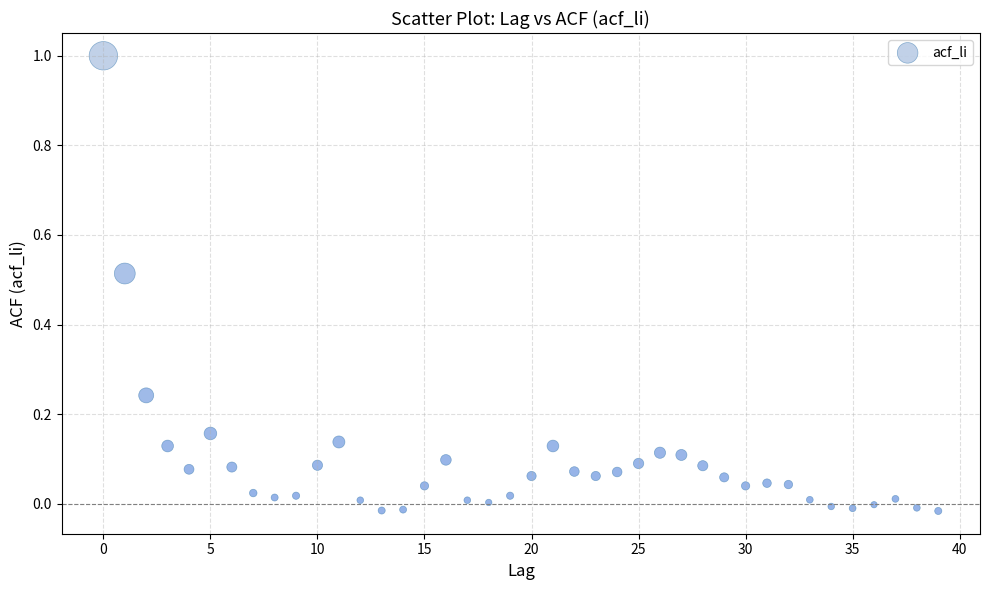

How many data points are displayed?

40